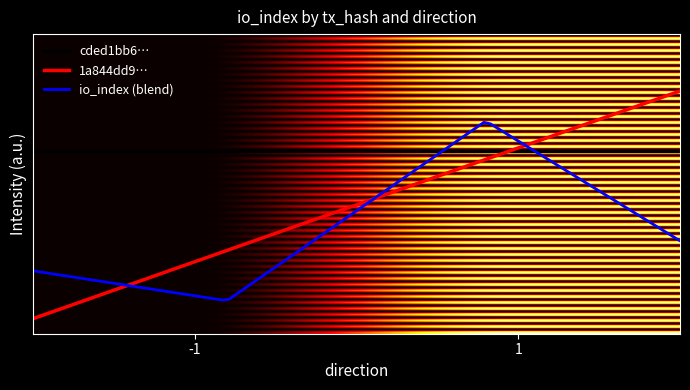

Does the chart have visible grid lines?

No